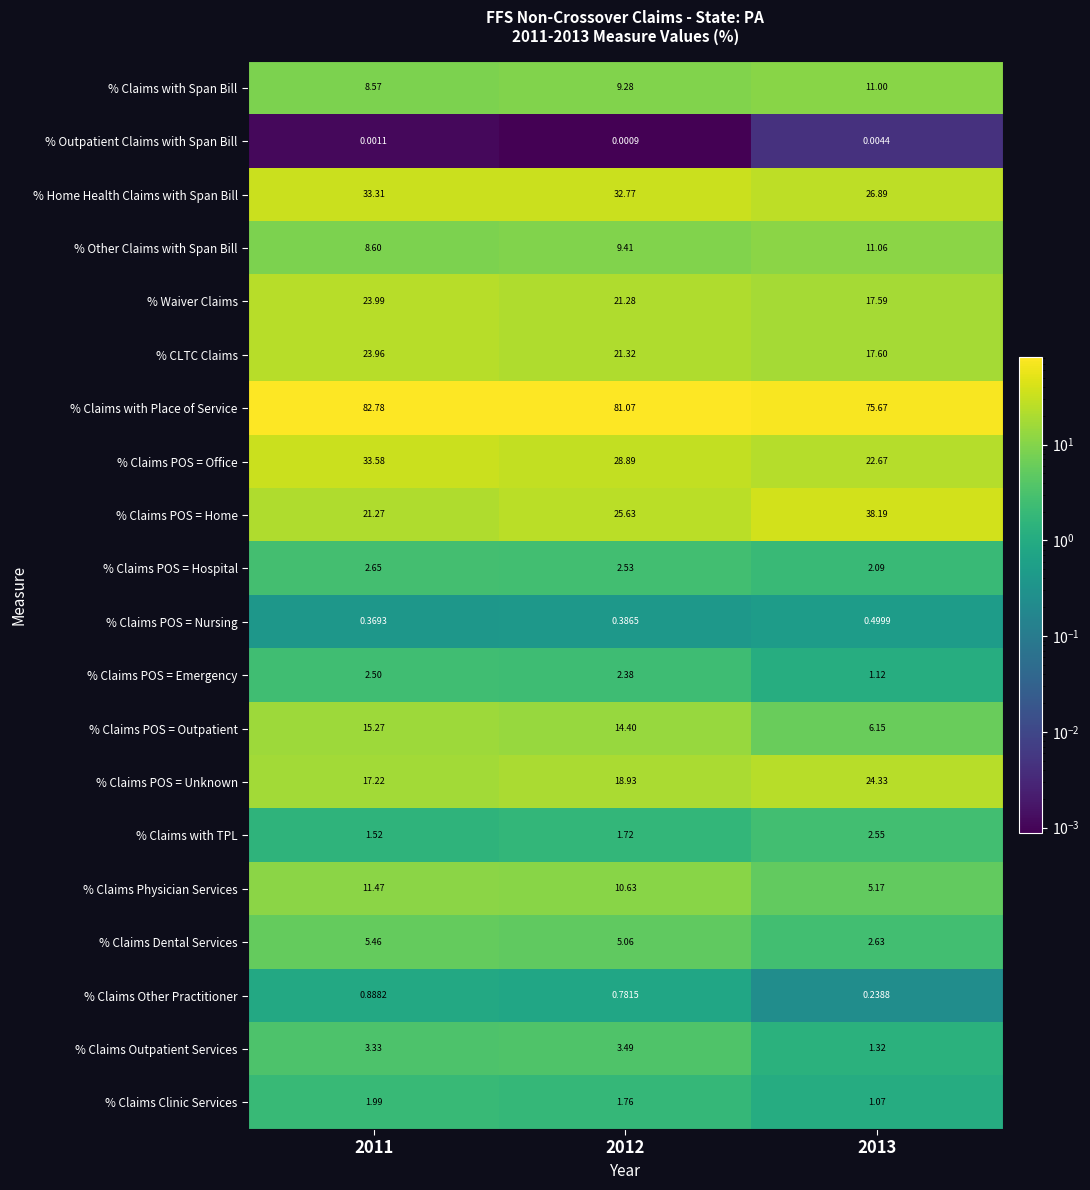

Which series has the largest total across all categories?

% Claims with Place of Service